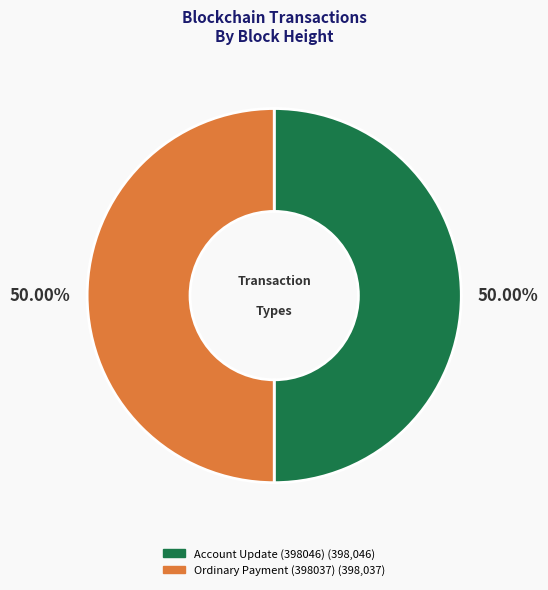

How many slices are in this pie chart?

2